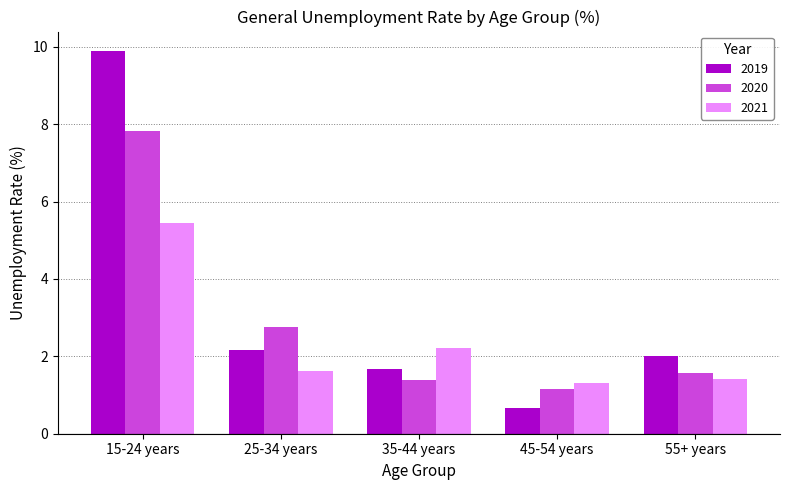

What is the label of the 5th bar from the right?

15-24 years